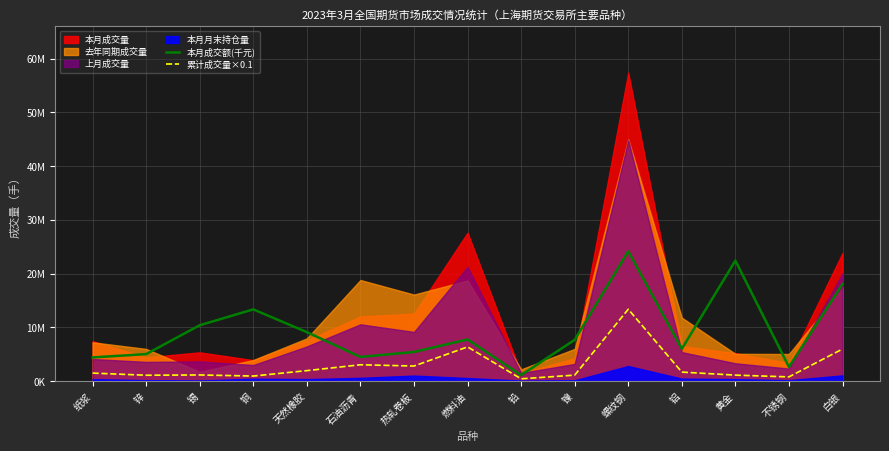

What is the average value of the 本月成交额(千元) series?

9459819.6